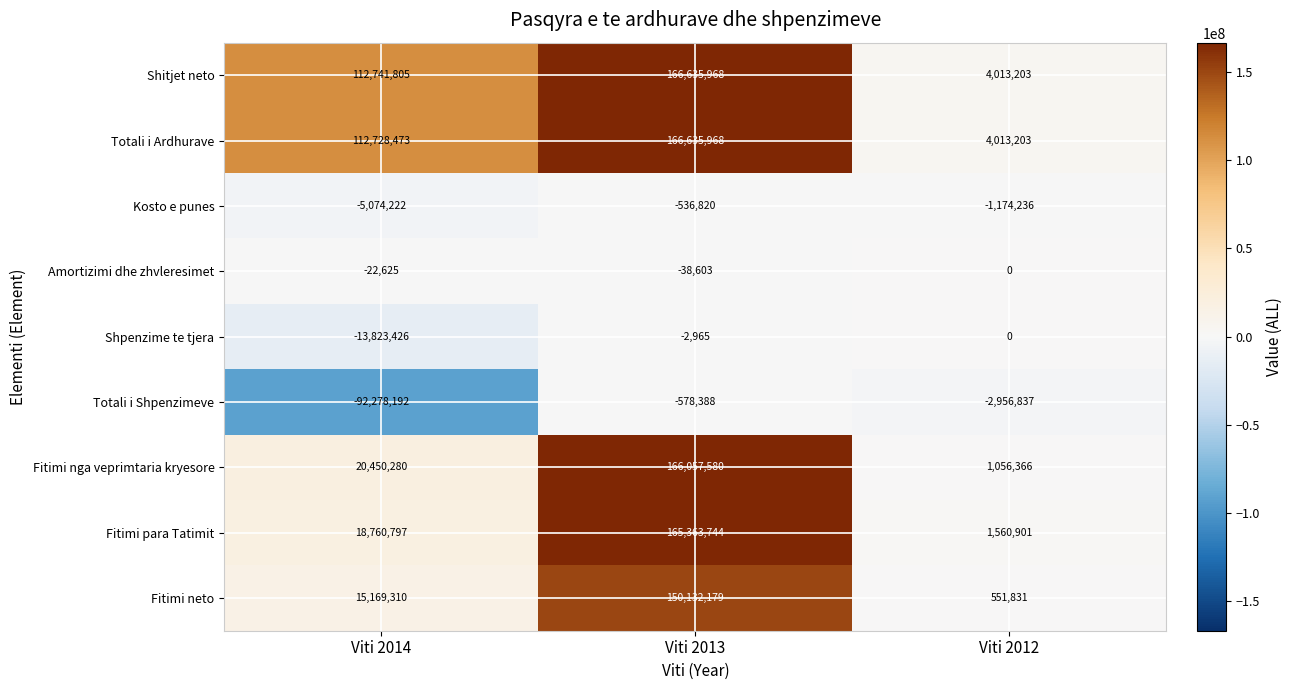

List the labels in order of Shpenzime te tjera value, largest first.

Viti 2012, Viti 2013, Viti 2014